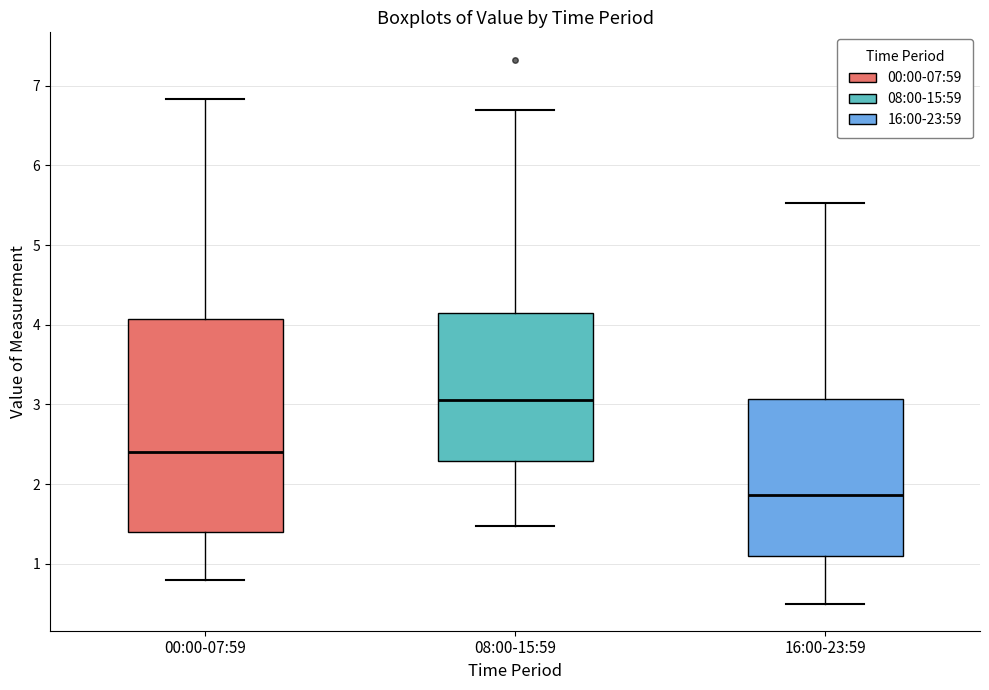

Reading left to right, transcribe this box plot: for each box, give where its median line is, the range the box spans, and where its two whiskers end, as read against the y-axis. The values are not printed on the chart, so give them approximately, as read against the axis.

00:00-07:59: median 2.4, box 1.4 to 4.1, whiskers 0.8 to 6.8
08:00-15:59: median 3.1, box 2.3 to 4.2, whiskers 1.5 to 6.7
16:00-23:59: median 1.9, box 1.1 to 3.1, whiskers 0.5 to 5.5